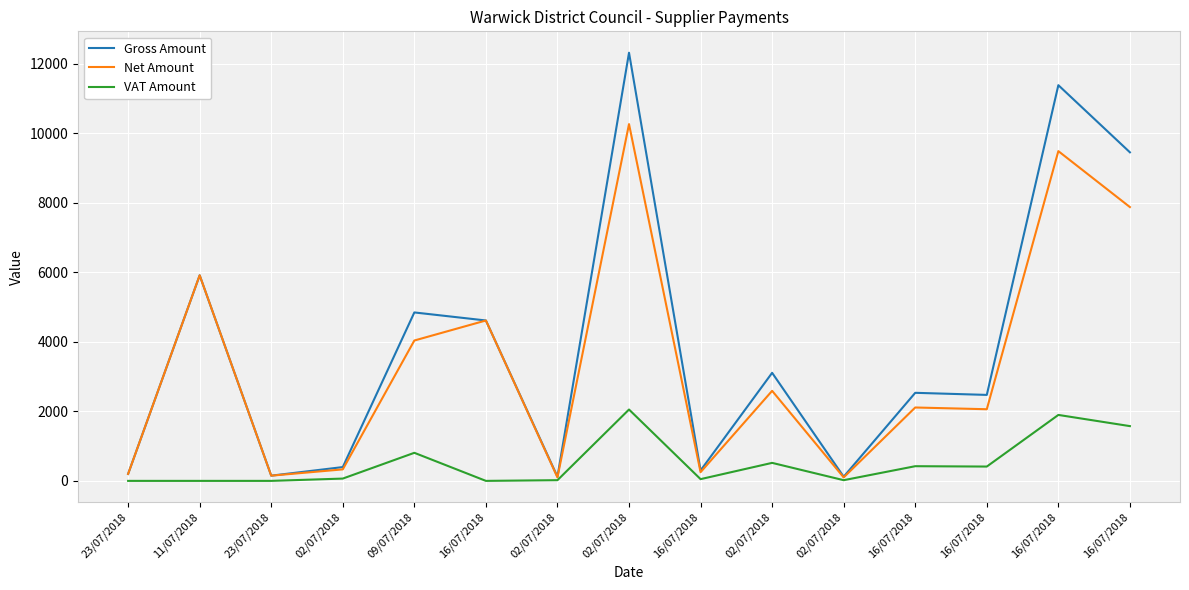

What are all the series names shown in the legend?

Gross Amount, Net Amount, VAT Amount